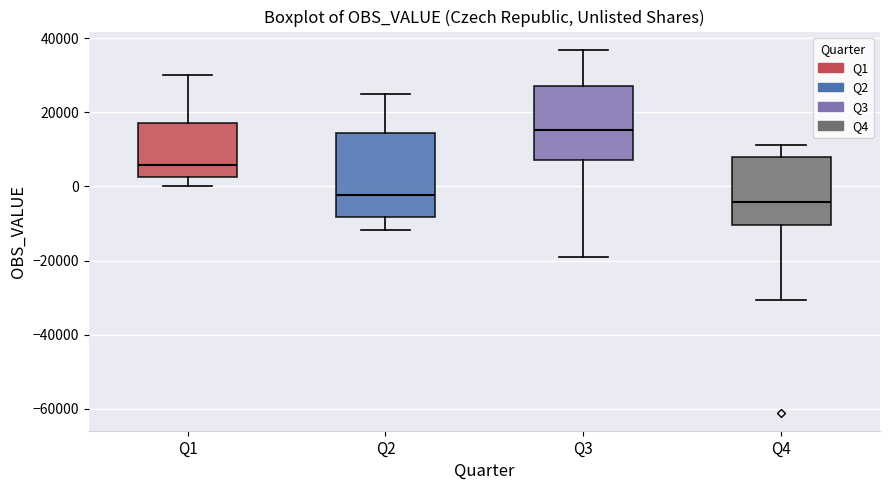

Reading left to right, read every box against the y-axis: the position of its median line, the range the box covers, and the ends of its whiskers. The values are not printed on the chart, so give them approximately, as read against the axis.

Q1: median 6000, box 2000 to 18000, whiskers 0 to 30000
Q2: median -2000, box -8000 to 14000, whiskers -12000 to 26000
Q3: median 16000, box 8000 to 28000, whiskers -20000 to 36000
Q4: median -4000, box -10000 to 8000, whiskers -30000 to 12000